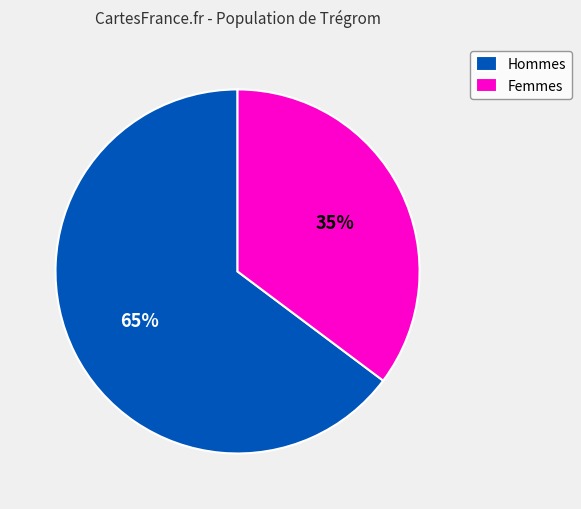

Rank the categories by value from lowest to highest.

Femmes, Hommes